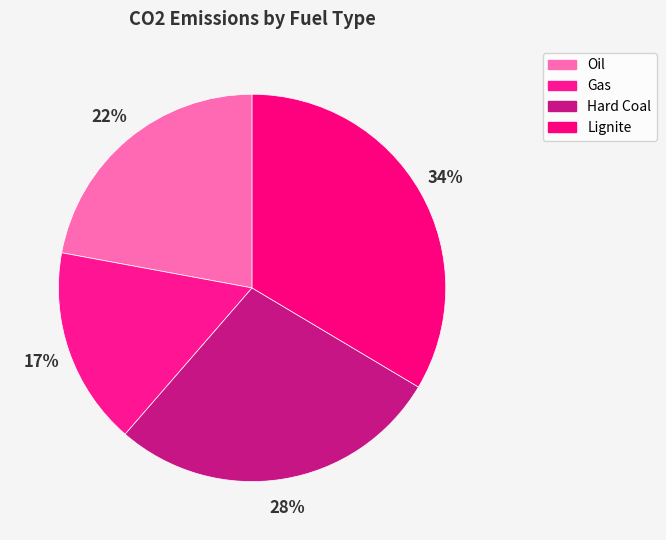

To the nearest percent, what is the difference between the largest and smallest slice percentages?

17%